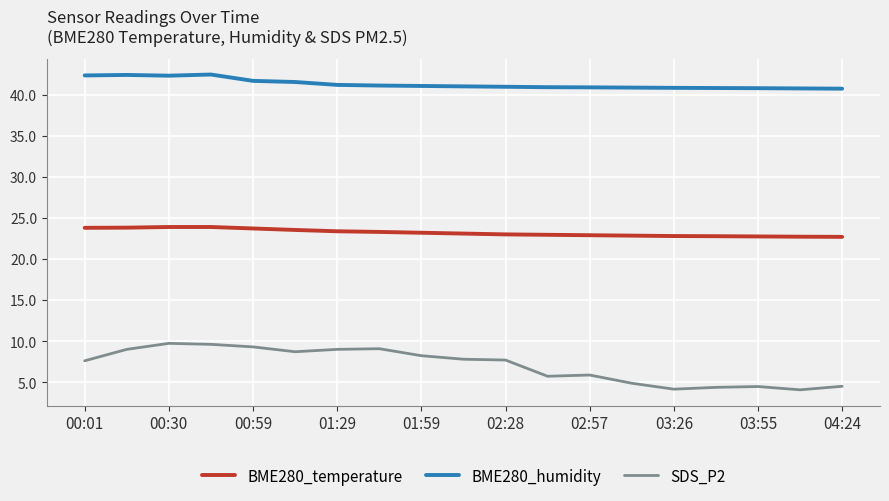

True or false: BME280_humidity and BME280_temperature intersect in this chart.

False